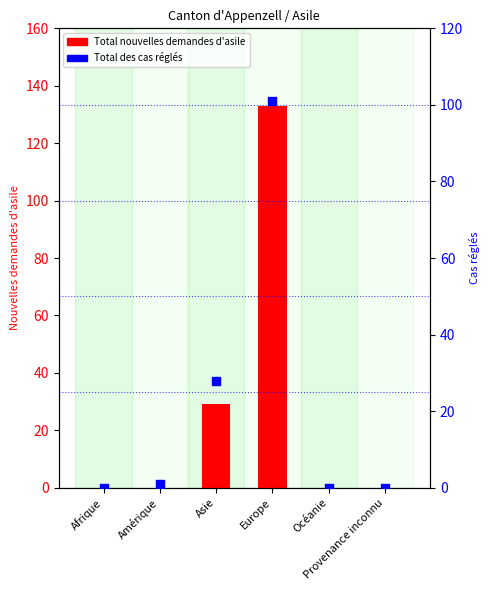

At how many categories does at least one series exceed 108?

1